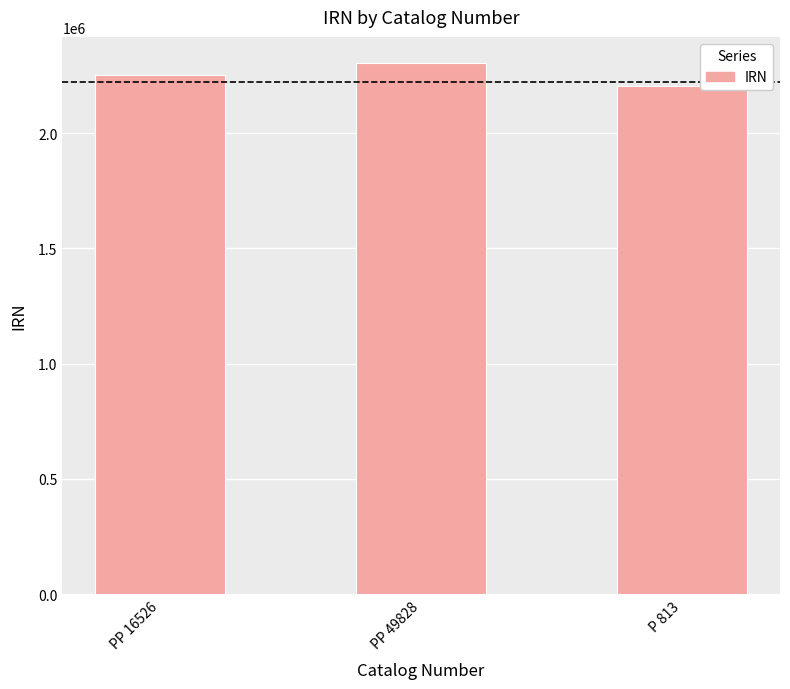

Reading left to right, what are all the values shown in this chart?

PP 16526=2251898	PP 49828=2301829	P 813=2203413